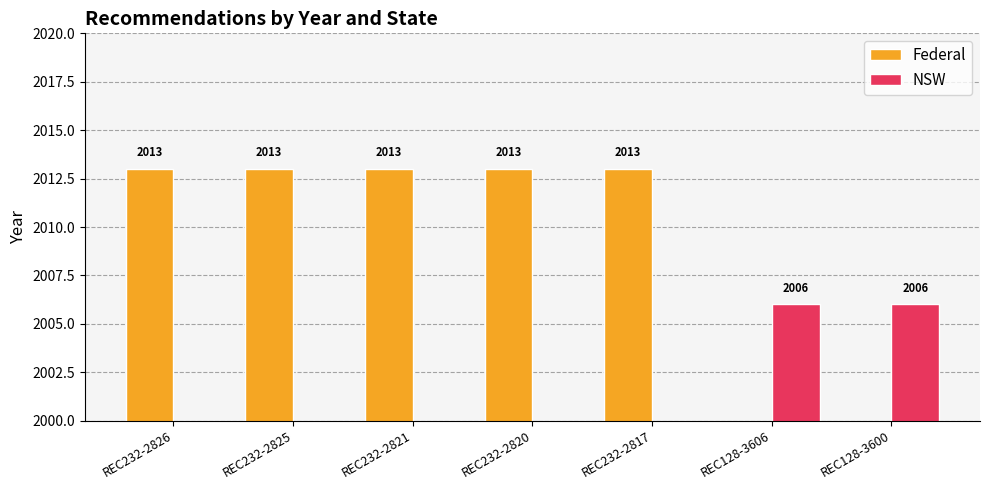

The NSW series shows 2006 at REC128-3600. True or false?

True